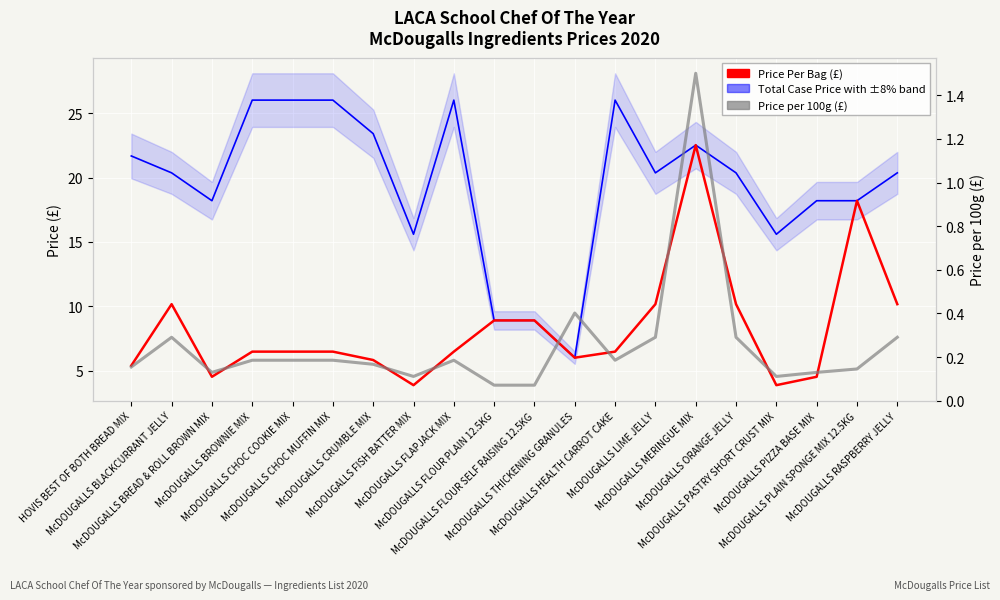

What is the smallest value displayed?

0.1